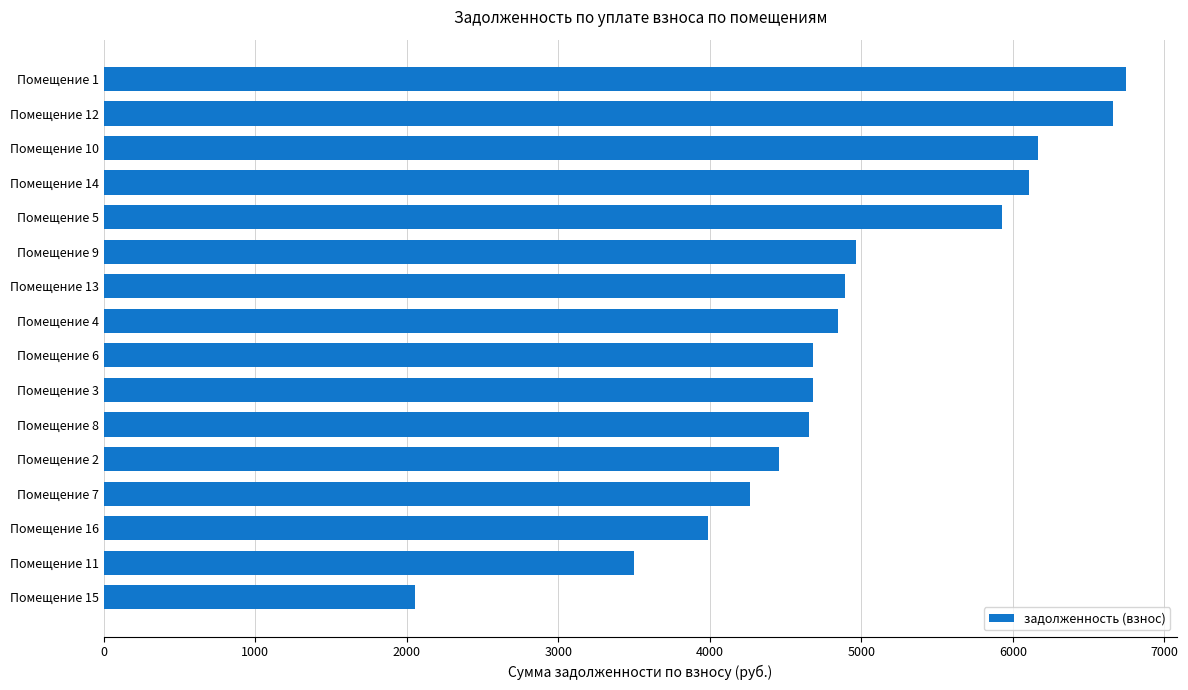

What is the change in value from Помещение 5 to Помещение 9?

-964.2